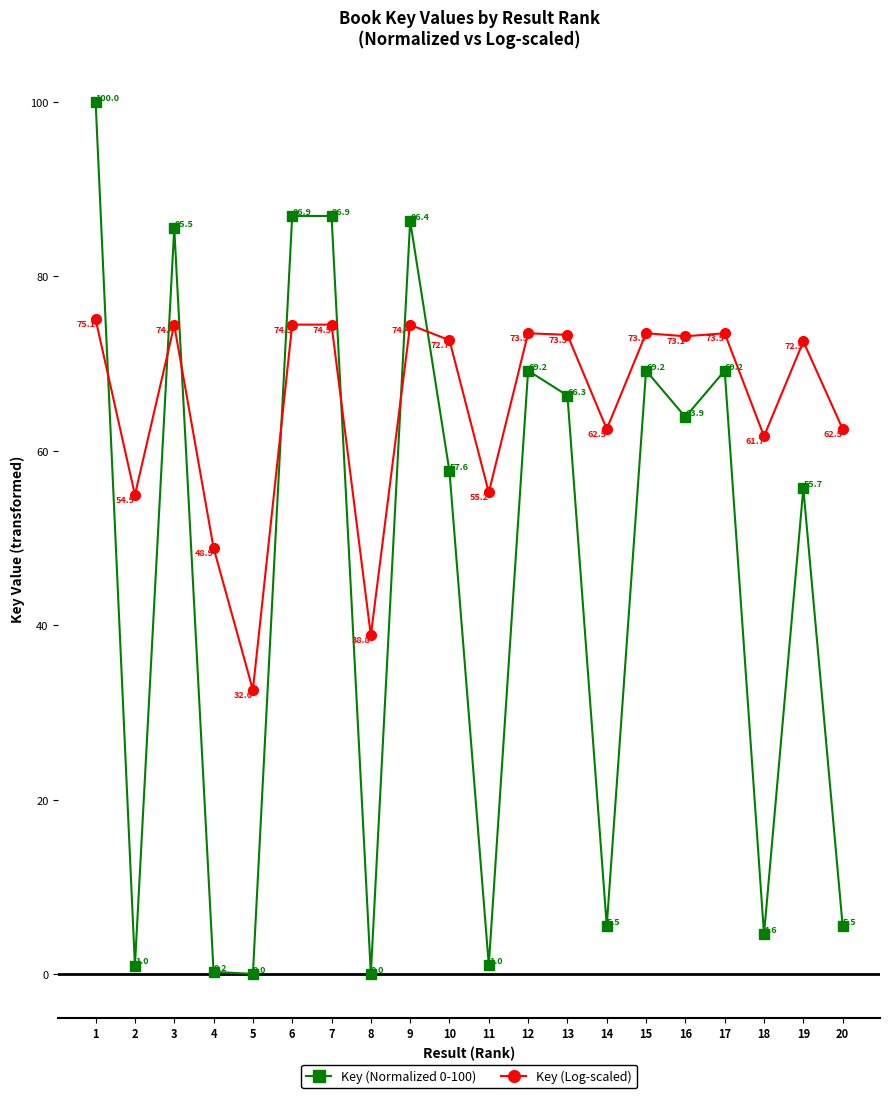

In Key (Normalized 0-100), how many points are higher than both neighbors (excluding endpoints)?

7